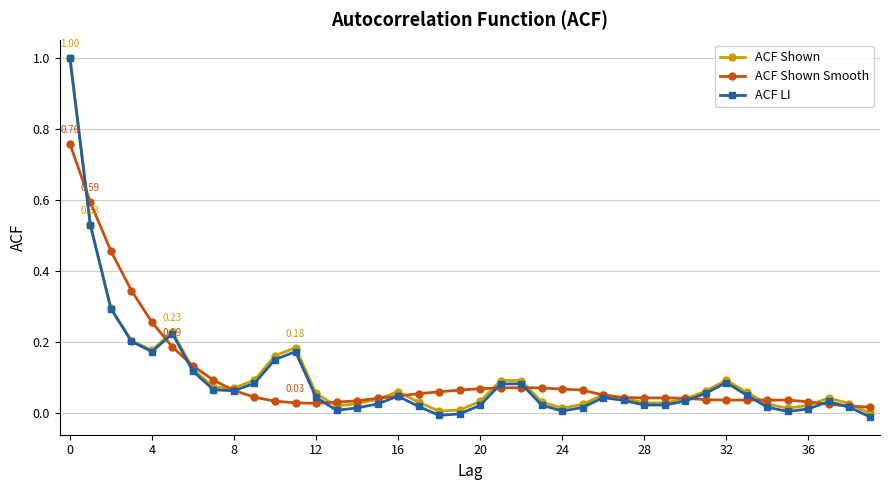

Which series has the widest spread of values?

ACF LI